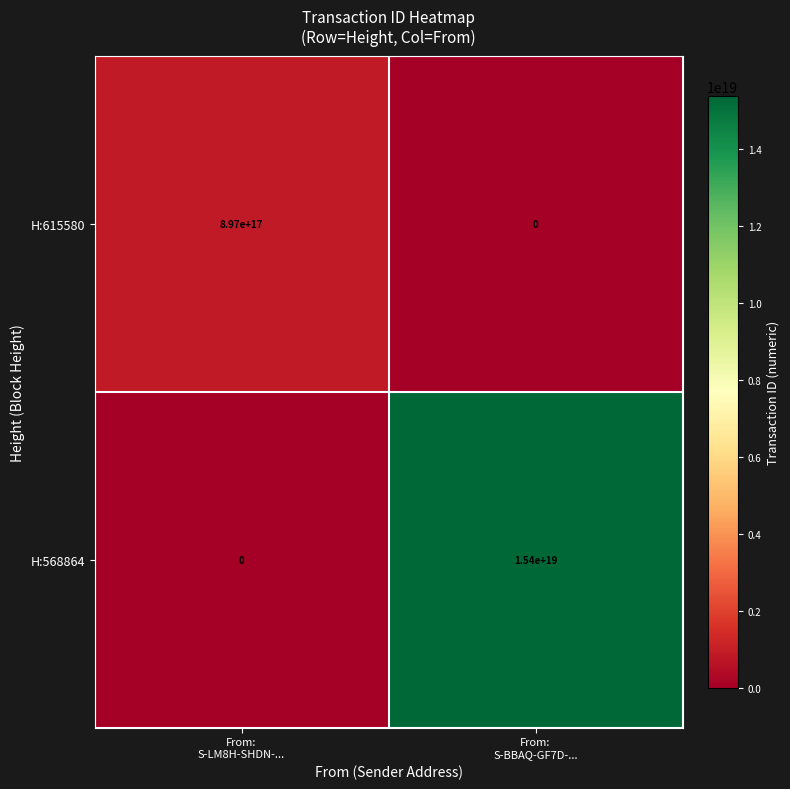

Rank the series by their maximum value, from lowest to highest.

H:615580, H:568864